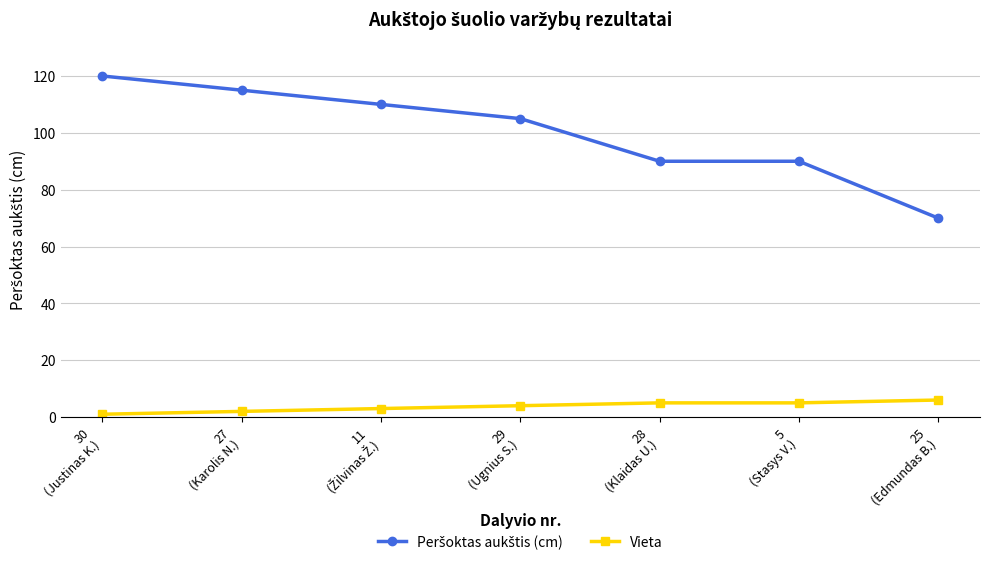

At how many categories does at least one series exceed 14?

7